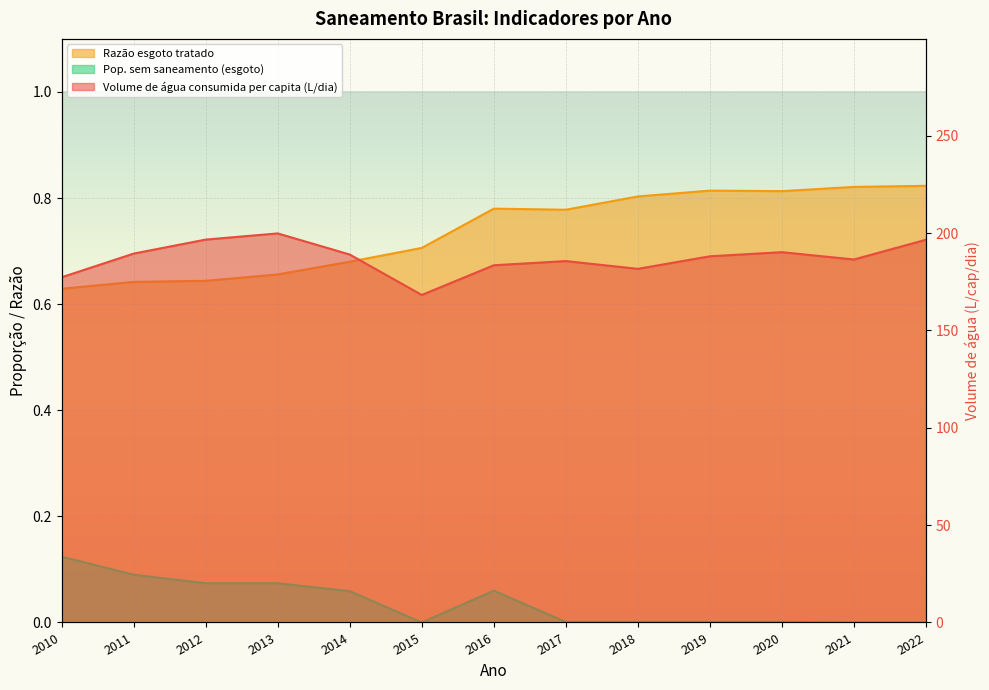

Reading left to right, list all the values displayed in this chart.

Volume de água consumida per capita (L/dia): 177.3	189.5	196.7	199.9	189.0	168.2	183.5	185.7	181.7	188.1	190.2	186.5	196.6
Razão esgoto tratado: 0.6	0.6	0.6	0.7	0.7	0.7	0.8	0.8	0.8	0.8	0.8	0.8	0.8
Pop. sem saneamento (esgoto): 0.1	0.1	0.1	0.1	0.1	0.0	0.1	0.0	0.0	0.0	0.0	0.0	0.0